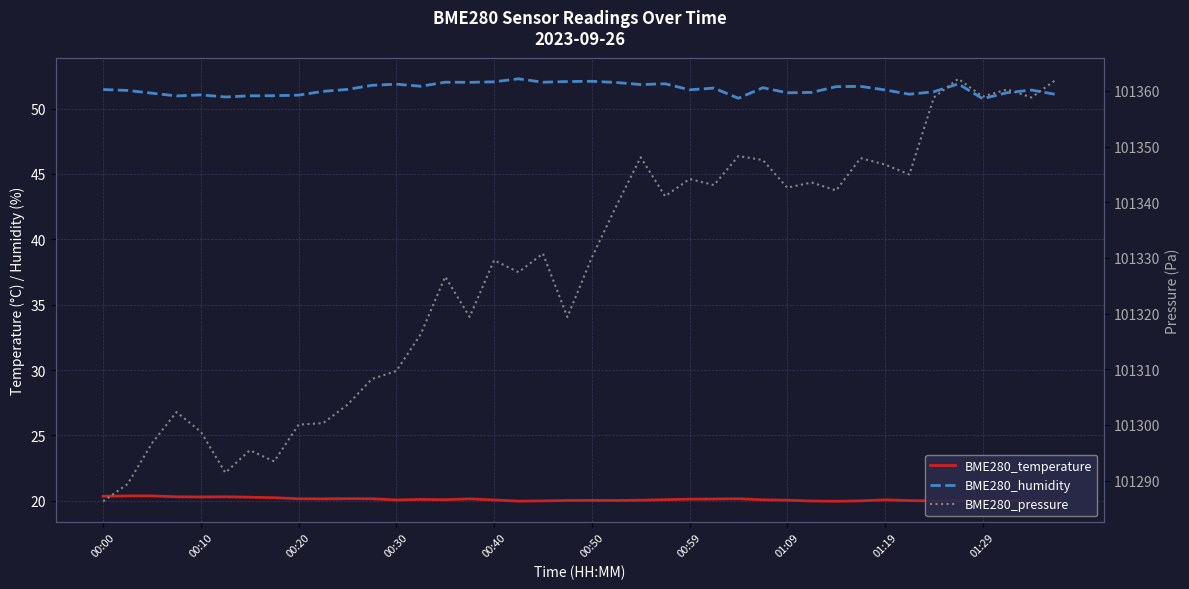

How many data points does each series have?

40